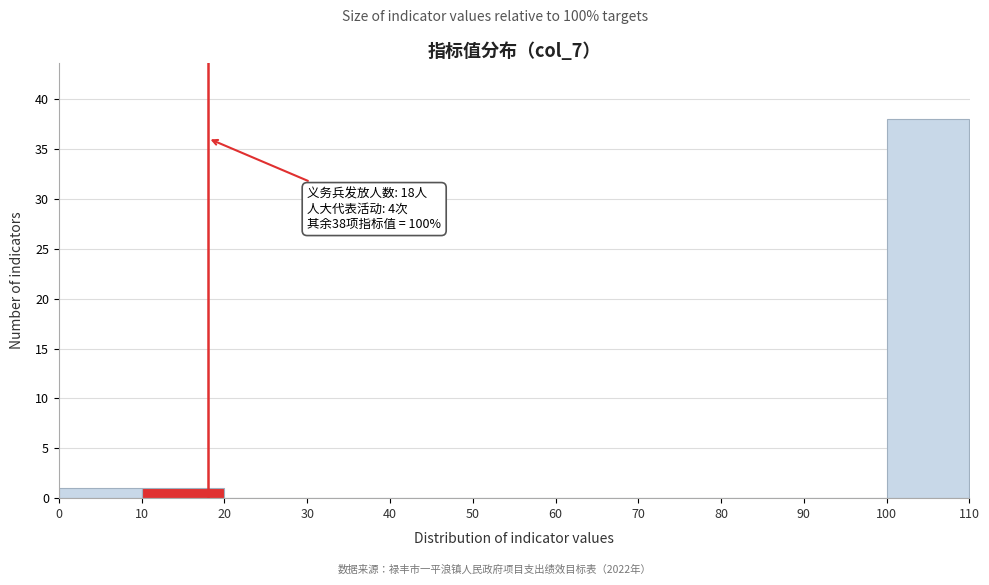

Which range on the x-axis has the tallest bar?

100 to 110